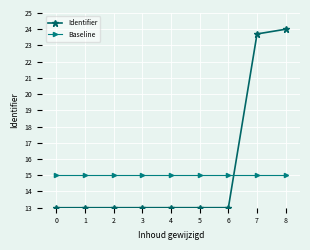

How many lines are shown in the chart?

2